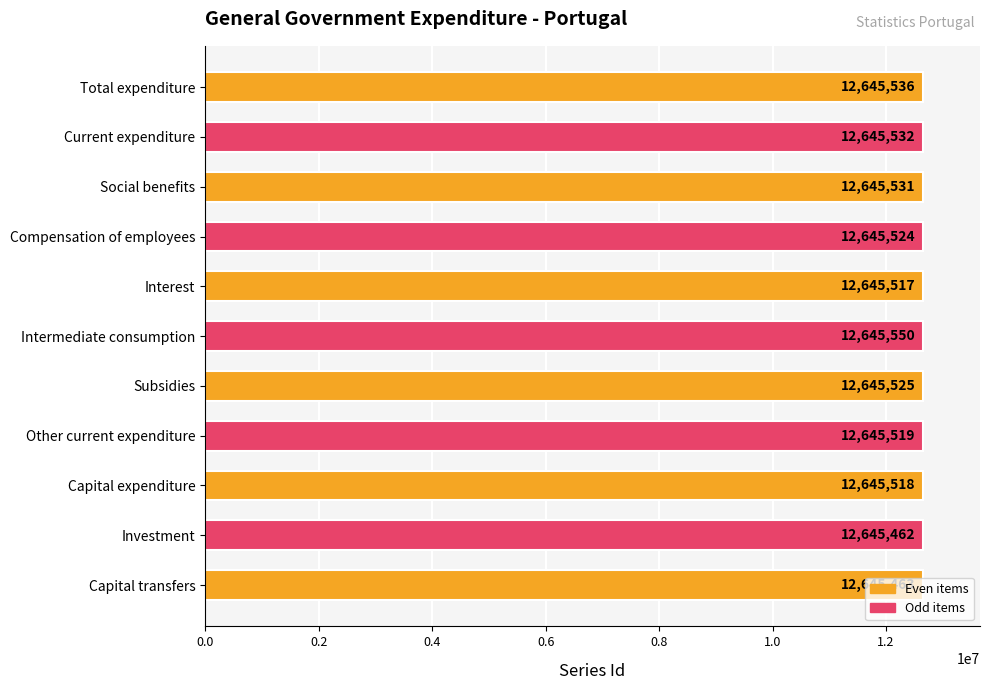

What is the ratio of the value at Interest to the value at Compensation of employees?

1.0